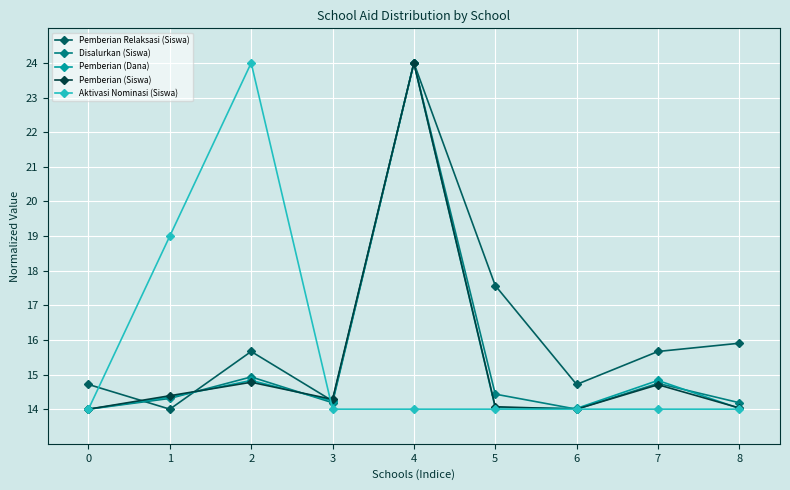

What is the maximum value for Pemberian (Dana)?

24.0